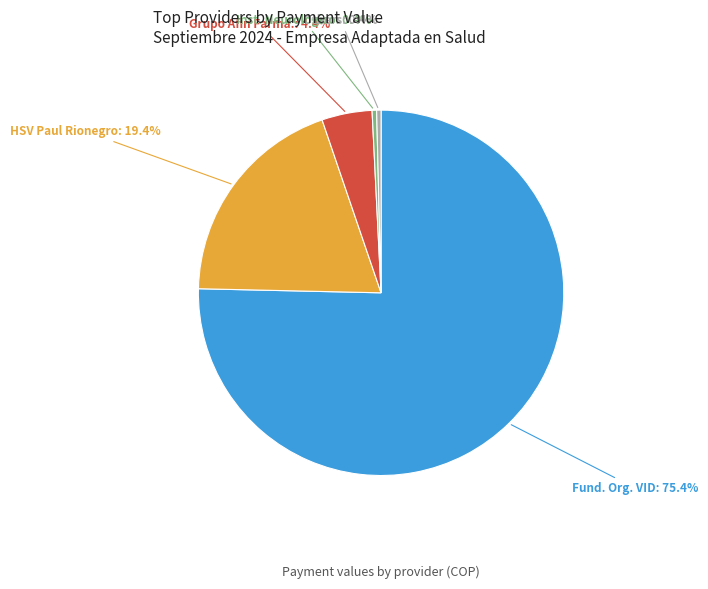

Count the number of slices in the pie.

5